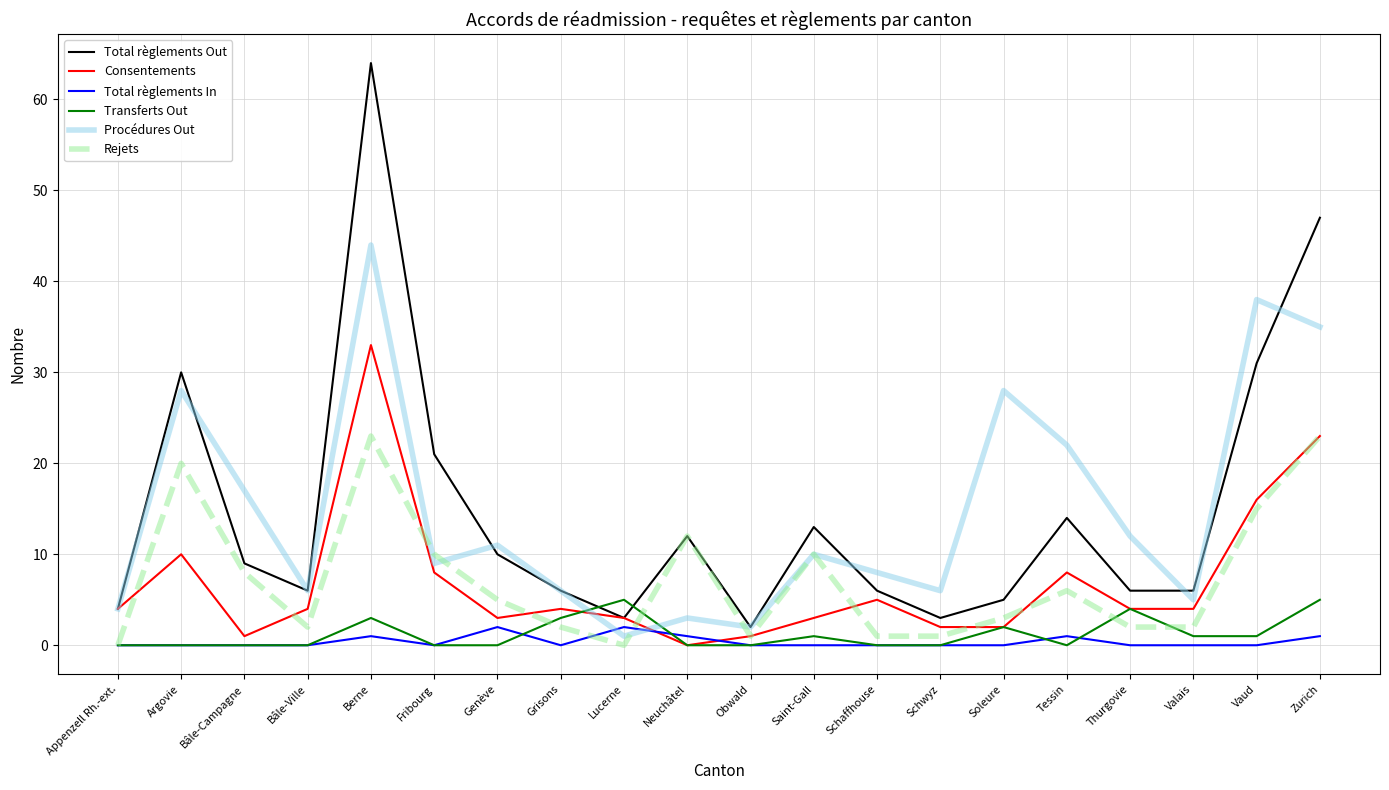

How many intersections are there between Procédures Out and Total règlements In?

2